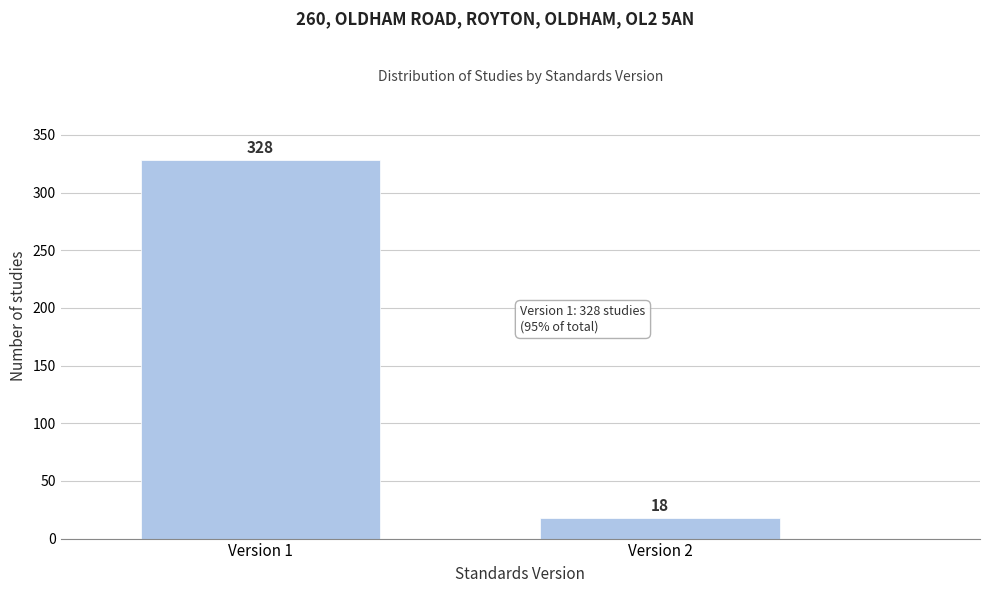

Reading left to right, transcribe all the data shown in this chart.

328	18